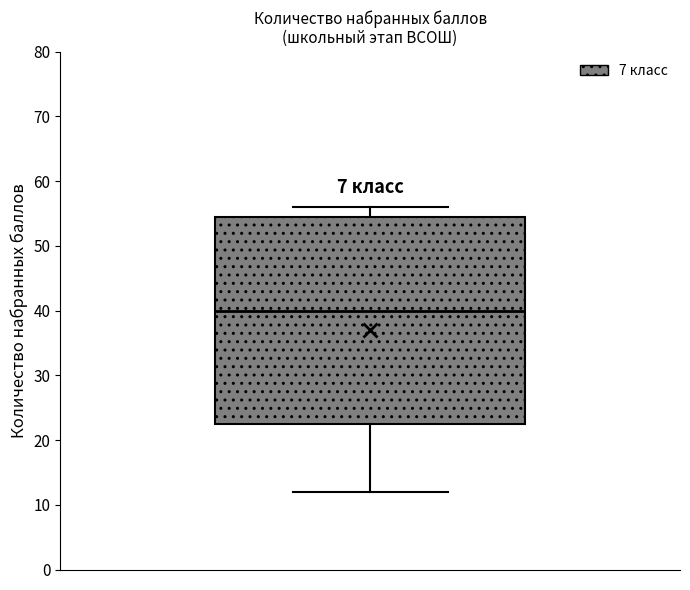

Read this box plot against the y-axis: the position of the median line, the range covered by the box, and the ends of both whiskers. The values are not printed on the chart, so give them approximately, as read against the axis.

median 40, box 23 to 55, whiskers 12 to 56